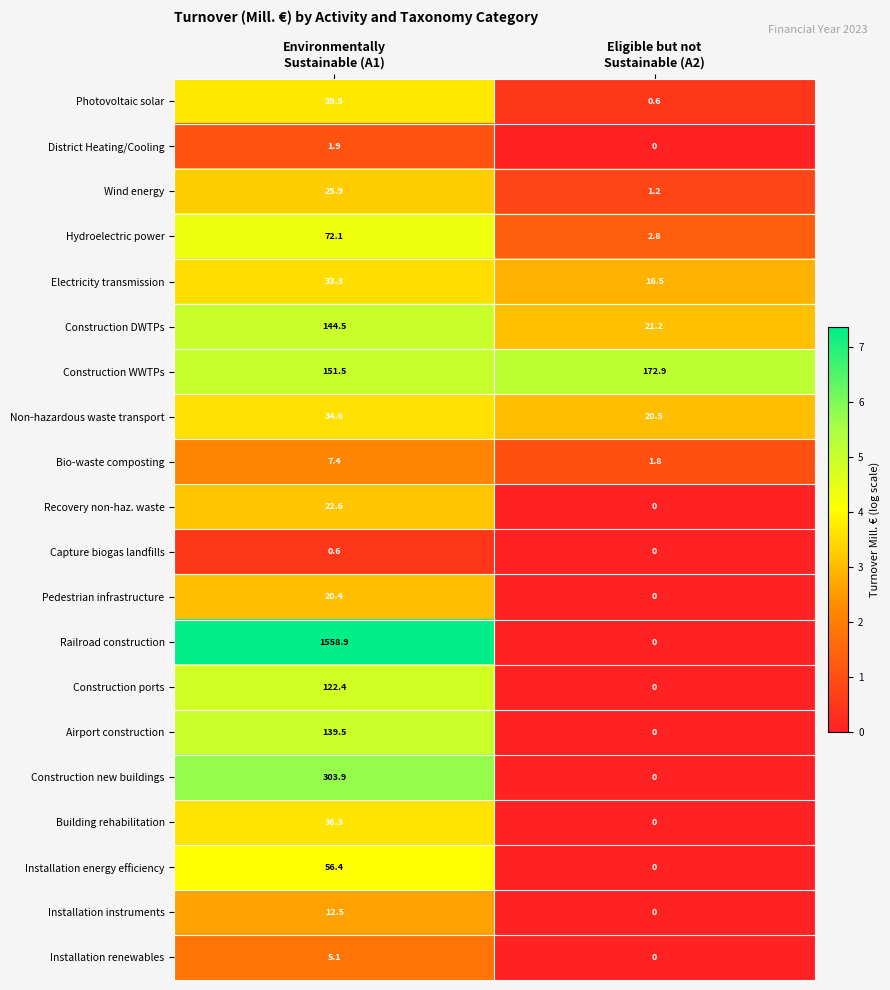

At how many categories does at least one series exceed 3?

2